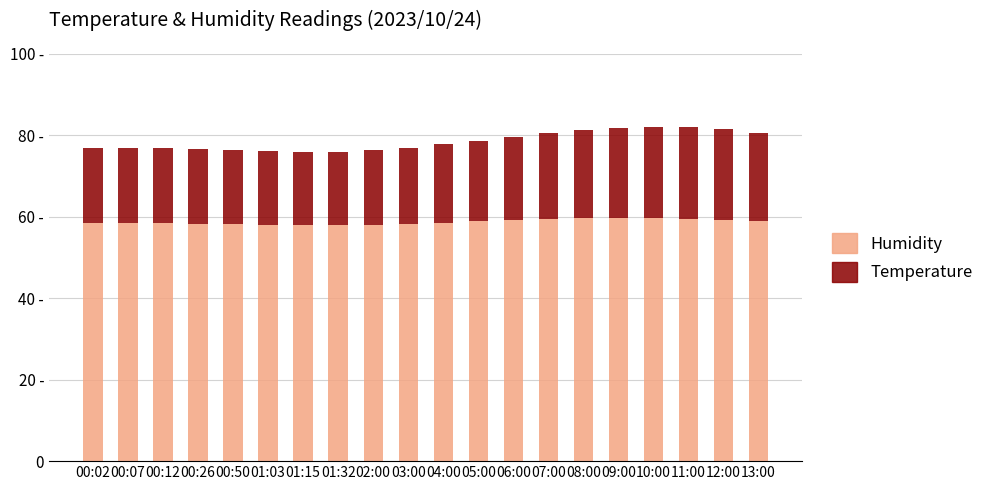

The value of Temperature at 00:12 is 18.4. True or false?

True